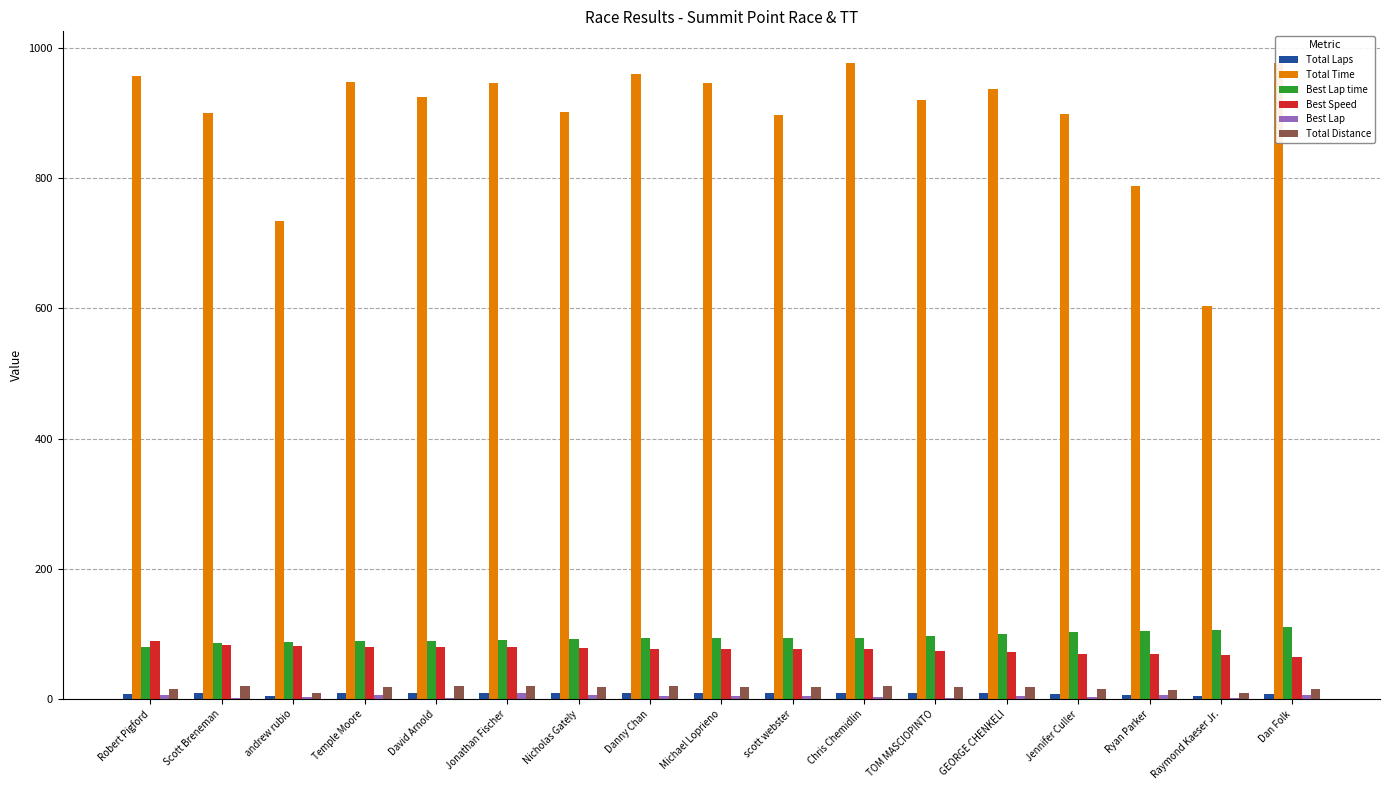

List the labels in order of Best Lap value, smallest first.

Scott Breneman, TOM MASCIOPINTO, David Arnold, Raymond Kaeser Jr., andrew rubio, Chris Chemidlin, Jennifer Culler, Danny Chan, Michael Loprieno, scott webster, GEORGE CHENKELI, Robert Pigford, Temple Moore, Nicholas Gately, Ryan Parker, Dan Folk, Jonathan Fischer